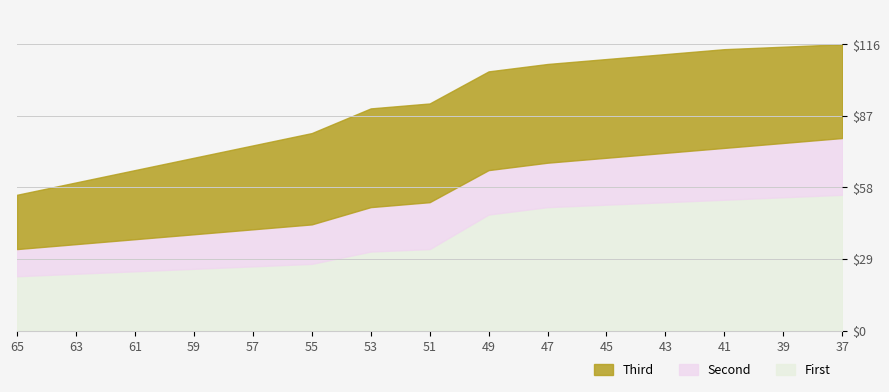

The First series shows 41 at 63. True or false?

False